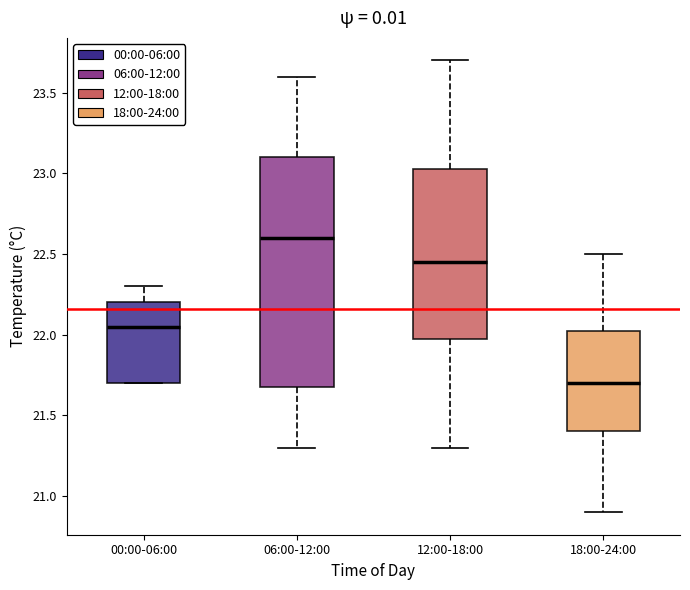

Reading left to right, transcribe this box plot: for each box, give where its median line is, the range the box spans, and where its two whiskers end, as read against the y-axis. The values are not printed on the chart, so give them approximately, as read against the axis.

00:00-06:00: median 22.05, box 21.70 to 22.20, whiskers 21.70 to 22.30
06:00-12:00: median 22.60, box 21.70 to 23.10, whiskers 21.30 to 23.60
12:00-18:00: median 22.45, box 22.00 to 23.05, whiskers 21.30 to 23.70
18:00-24:00: median 21.70, box 21.40 to 22.05, whiskers 20.90 to 22.50